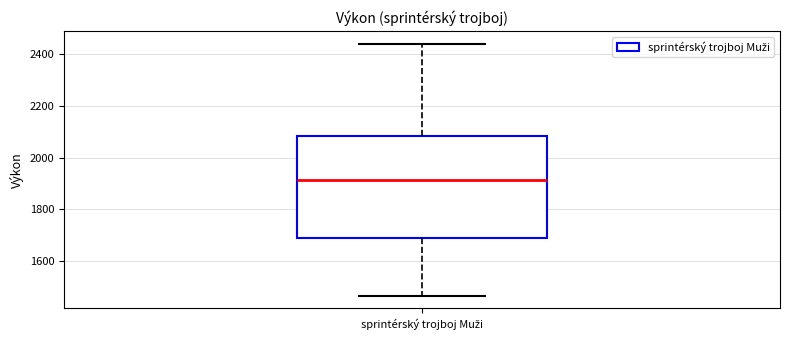

Where is the lower edge of the box for sprintérský trojboj Muži on the y-axis? The values are not printed on the chart, so give them approximately, as read against the axis.

1680